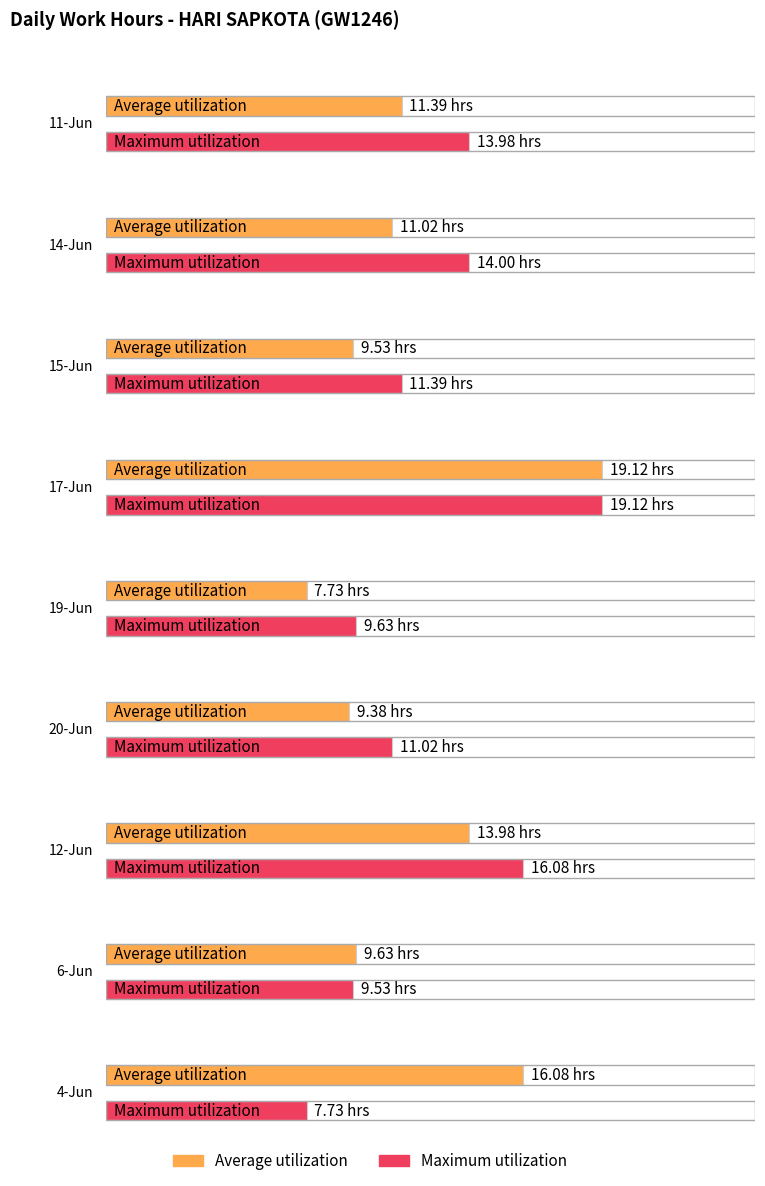

What is the value of the Average utilization bar at the 8th from the left?

9.6